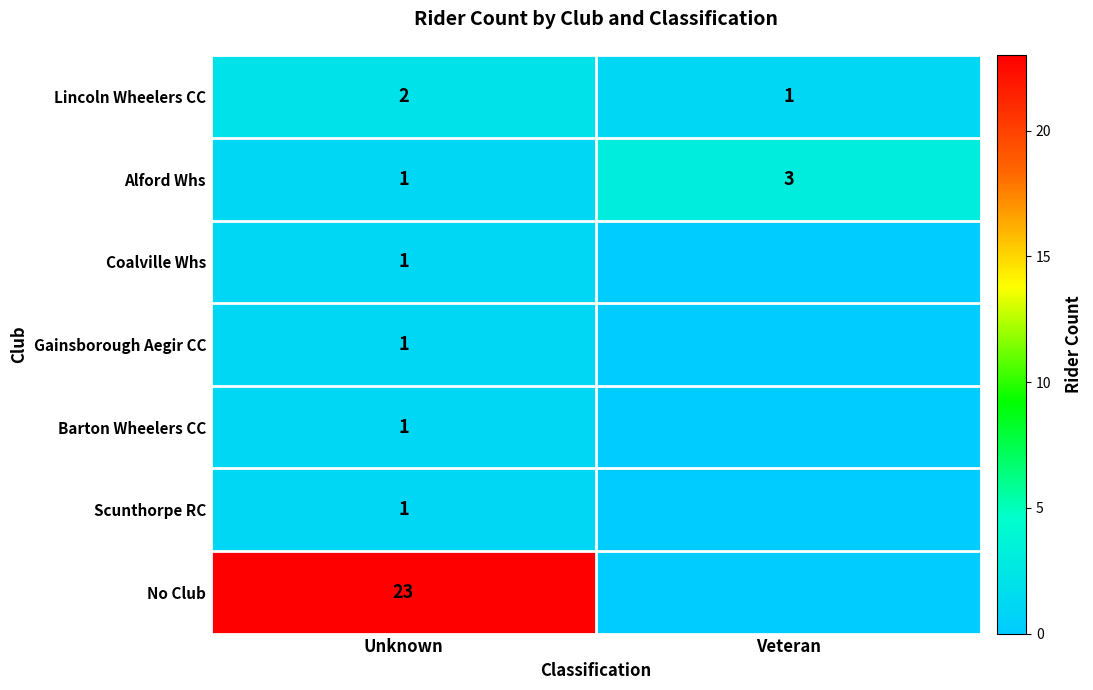

The value of Scunthorpe RC at Unknown is 0. True or false?

False